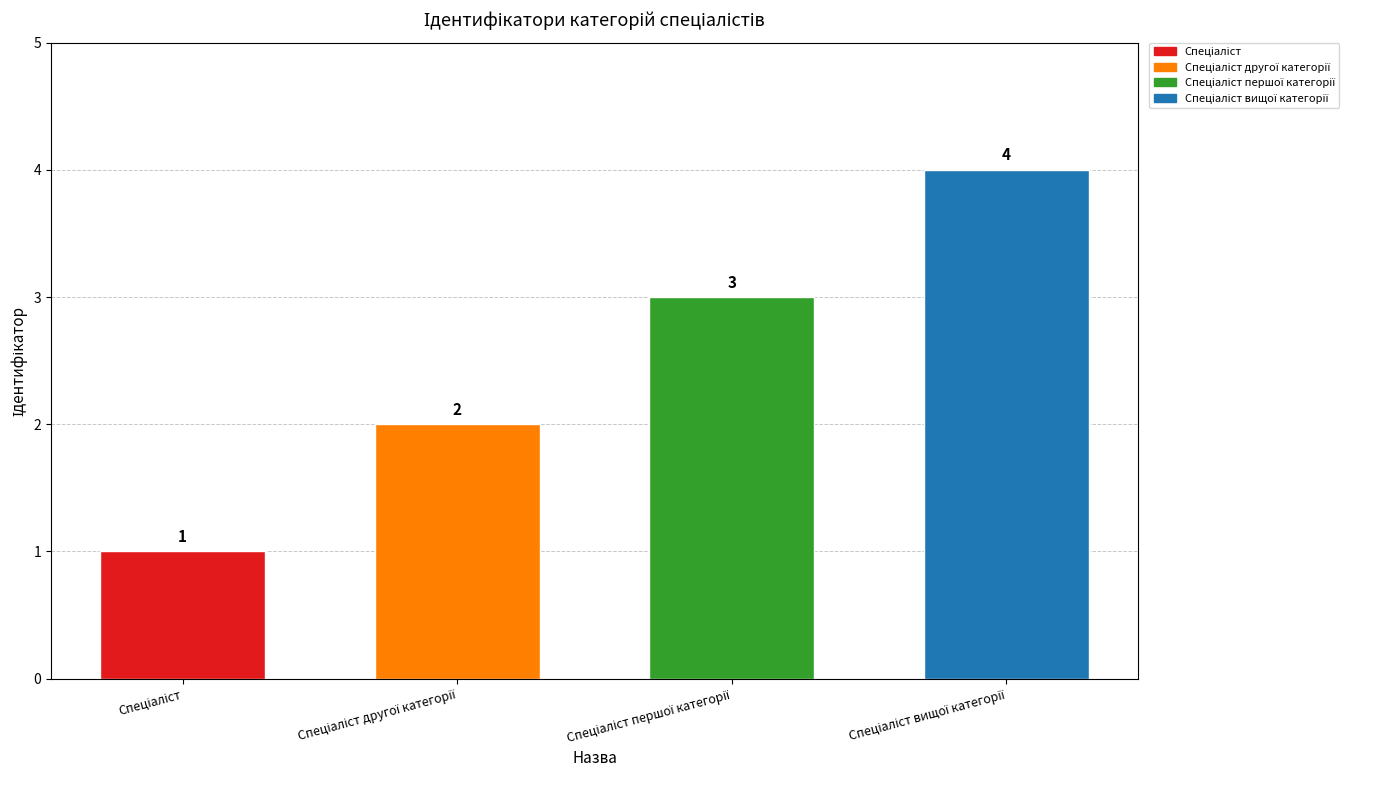

How many bars are there in total?

4